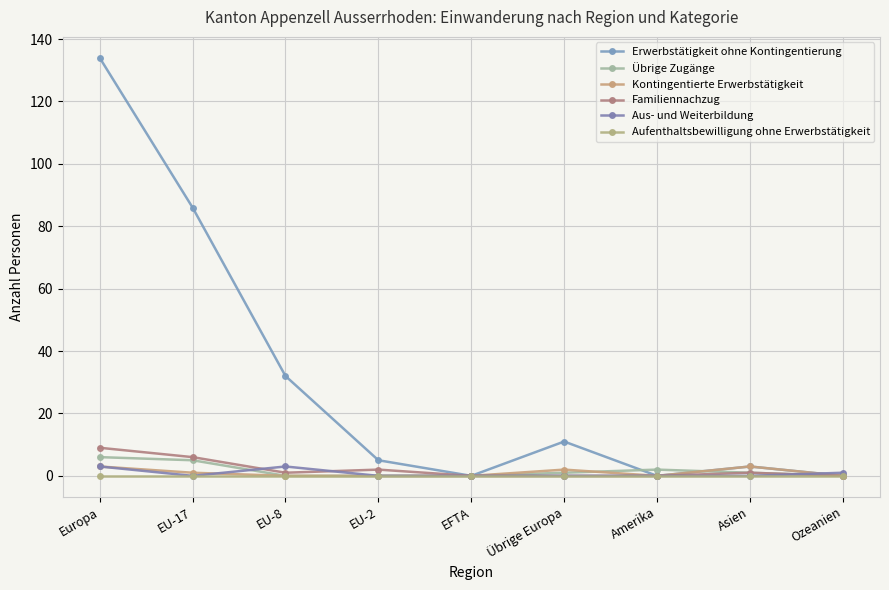

What are all the series names shown in the legend?

Erwerbstätigkeit ohne Kontingentierung, Übrige Zugänge, Kontingentierte Erwerbstätigkeit, Familiennachzug, Aus- und Weiterbildung, Aufenthaltsbewilligung ohne Erwerbstätigkeit